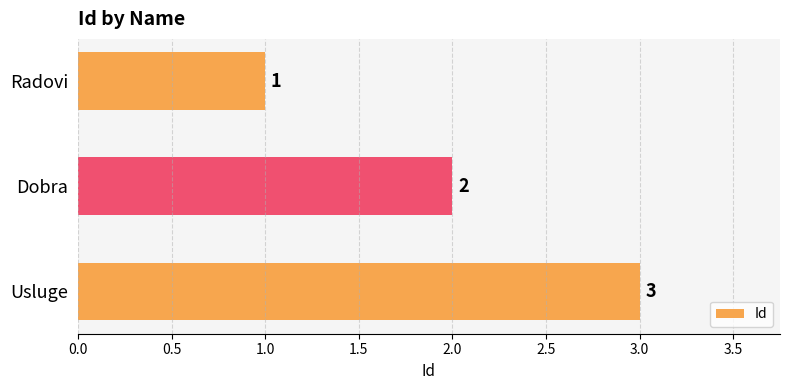

What is the sum of the values at Usluge and Radovi?

4